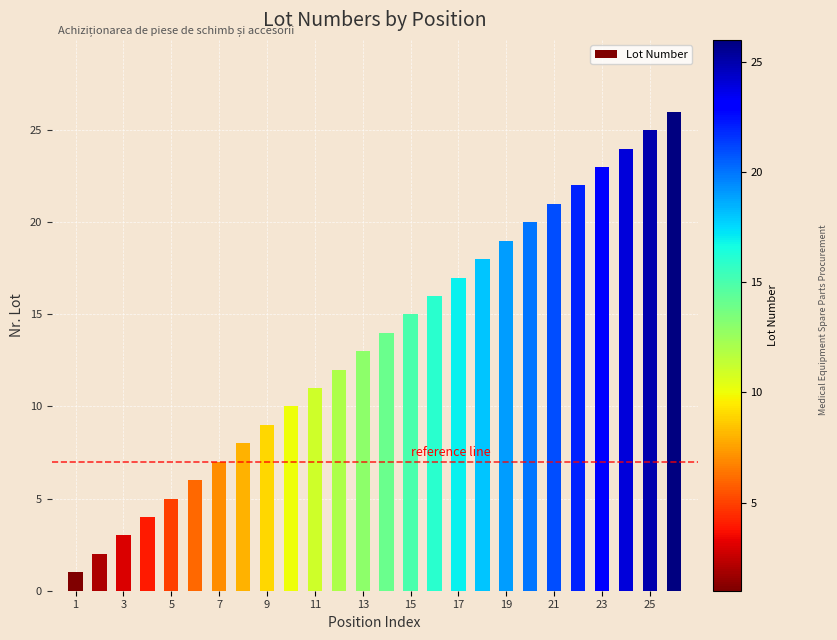

How many data points are less than 14?

13